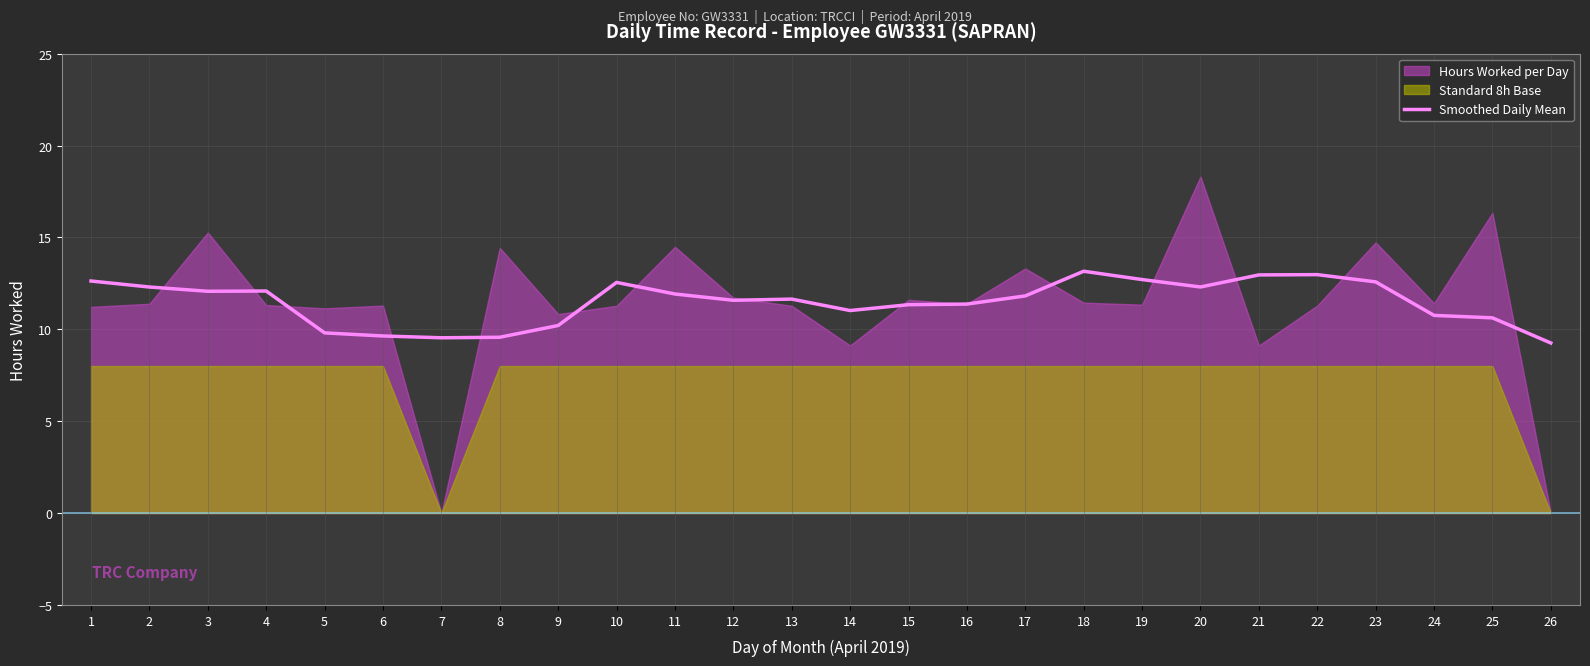

Reading left to right, what are all the values shown in this chart?

1=12.6	2=12.3	3=12.1	4=12.1	5=9.8	6=9.6	7=9.5	8=9.6	9=10.2	10=12.6	11=11.9	12=11.6	13=11.6	14=11.0	15=11.3	16=11.4	17=11.8	18=13.2	19=12.7	20=12.3	21=13.0	22=13.0	23=12.6	24=10.8	25=10.6	26=9.3